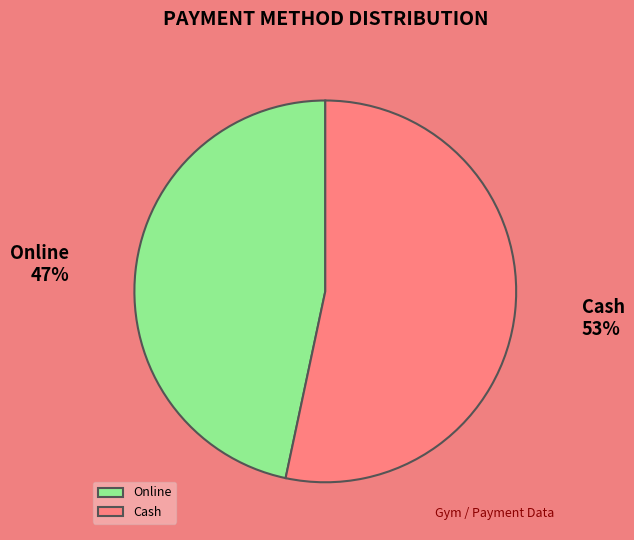

Which category has the smallest portion of the pie?

Online